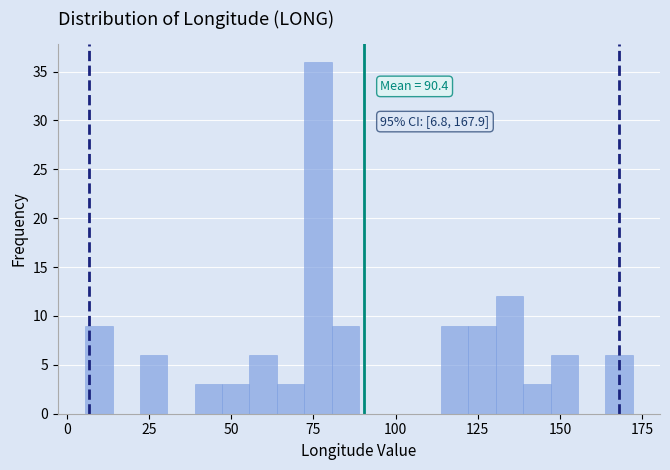

Read against the x-axis, roughly where is the centre of the tallest bar?

75